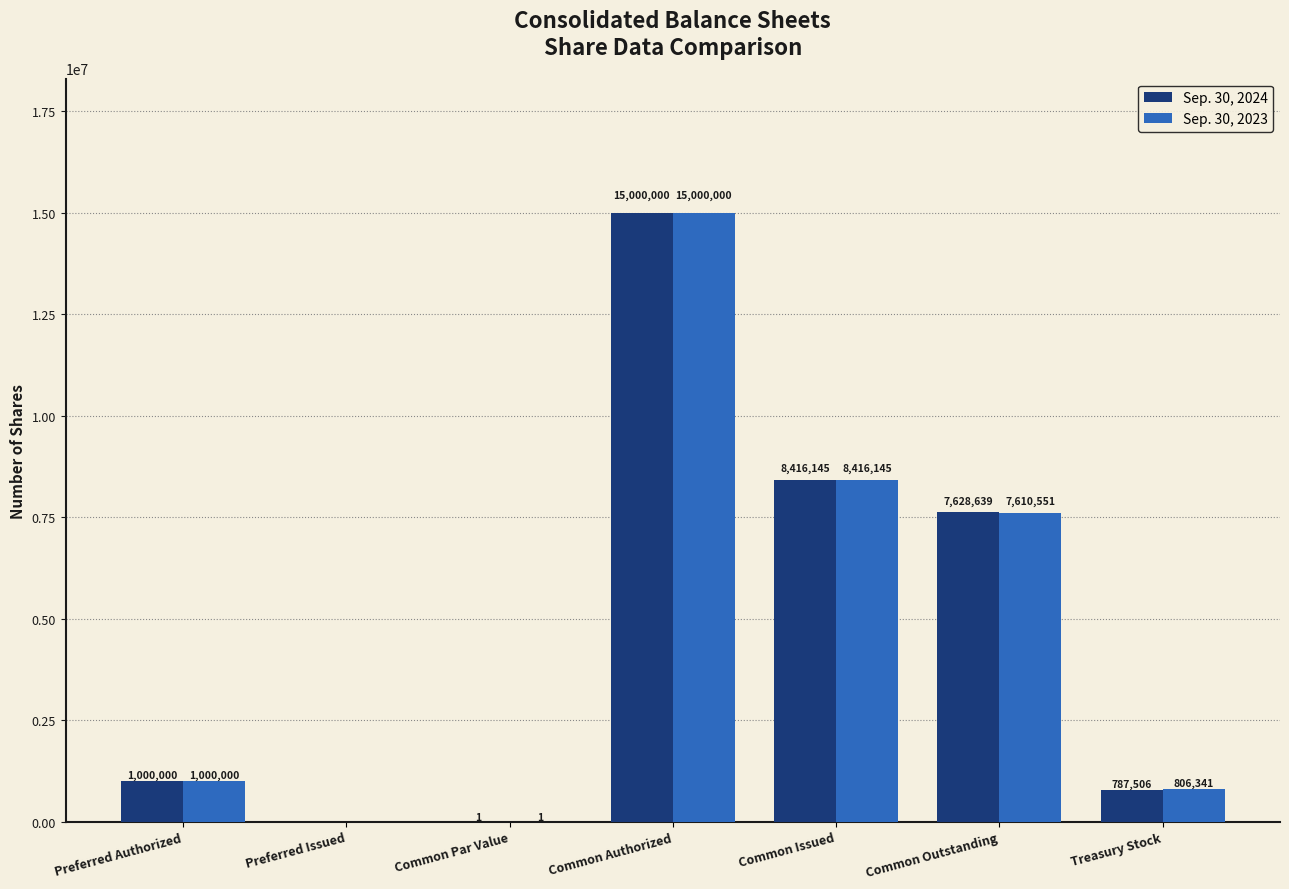

How many distinct data groups are displayed?

2